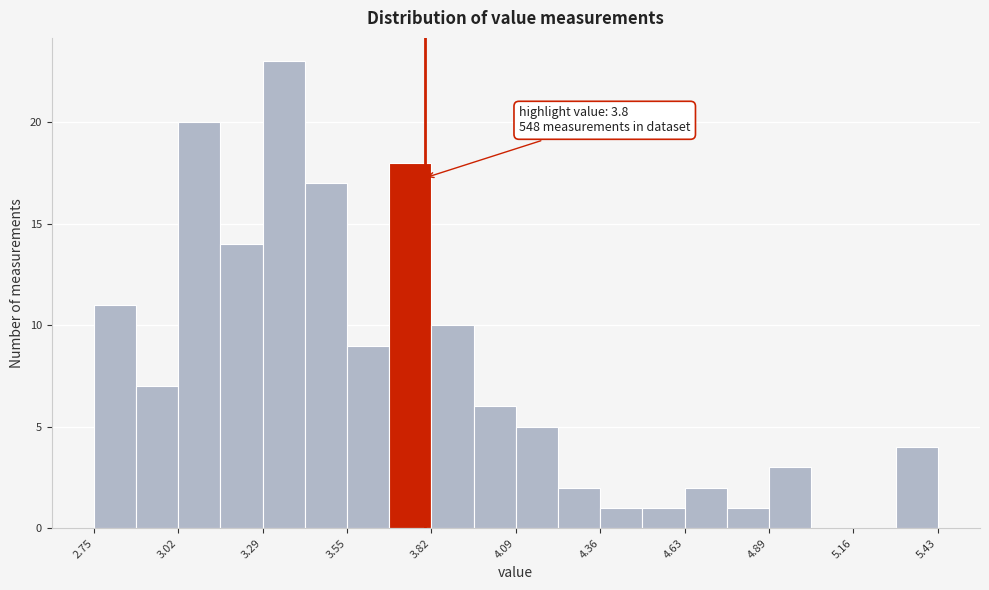

Around what value on the x-axis is the tallest bar? Give the approximate position of its centre, as read against the axis.

3.35